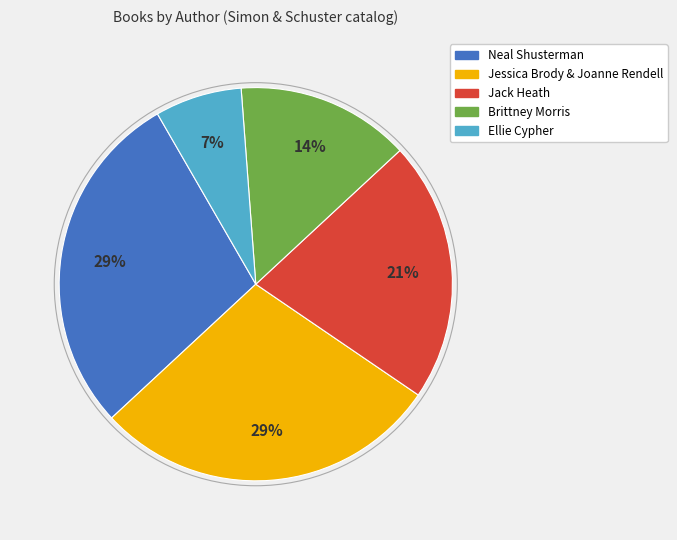

Do Ellie Cypher and Jessica Brody & Joanne Rendell together represent more than half of the pie?

No